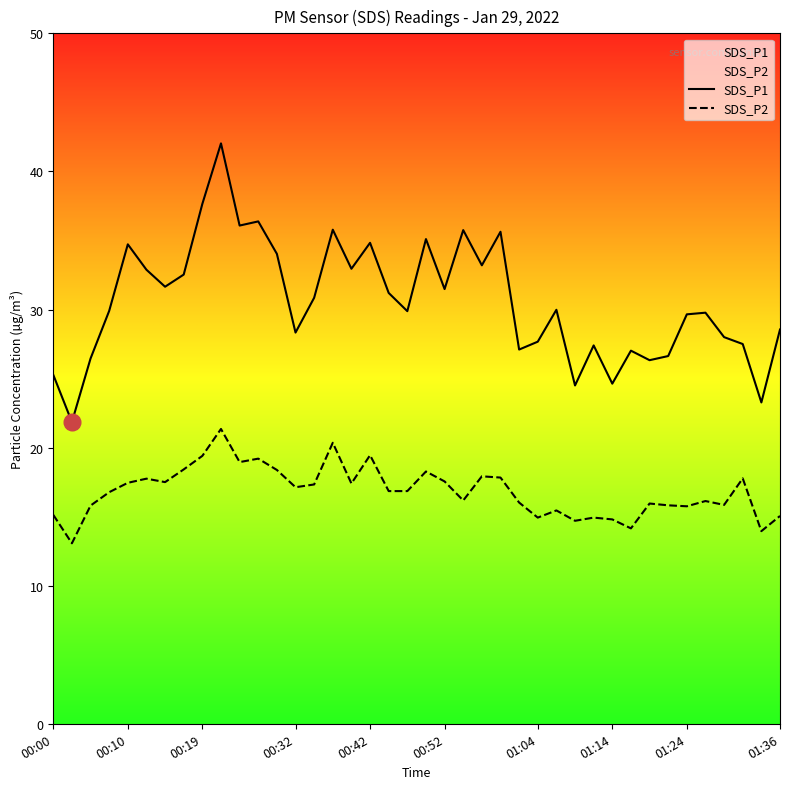

Which series has the widest spread of values?

SDS_P1